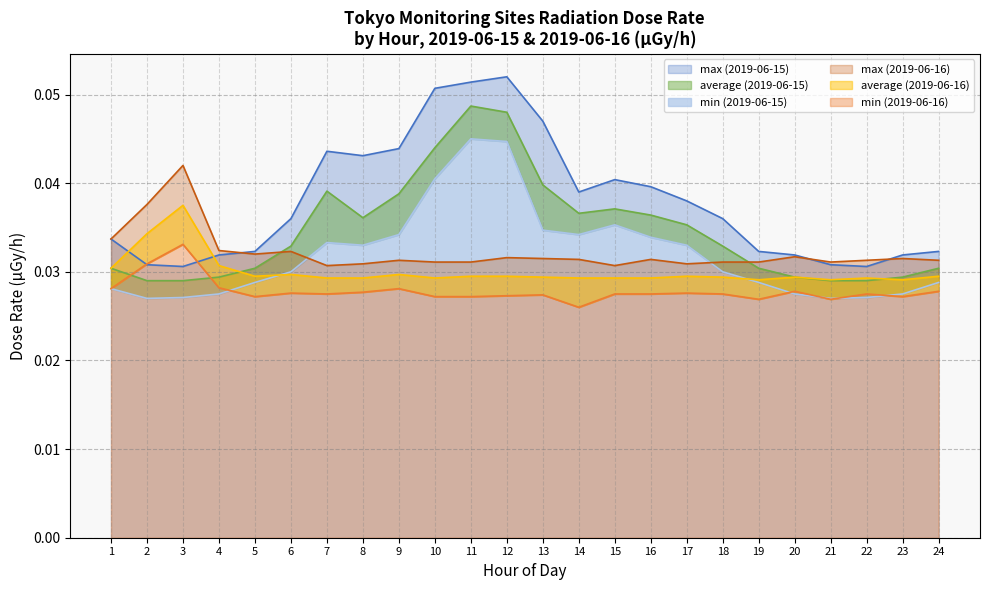

Count the max values in the range 0 to 1.

2